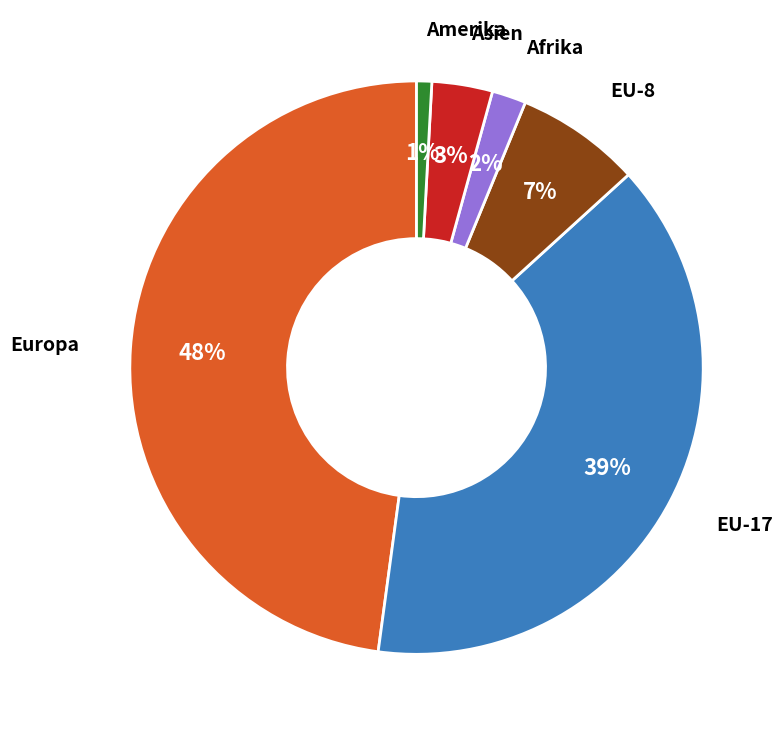

Is there any slice that represents more than half of the pie?

No